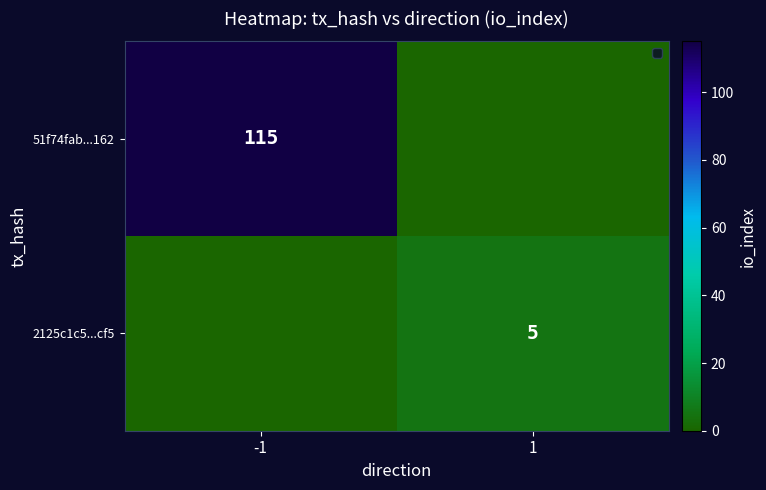

What is the total value across all series at -1?

115